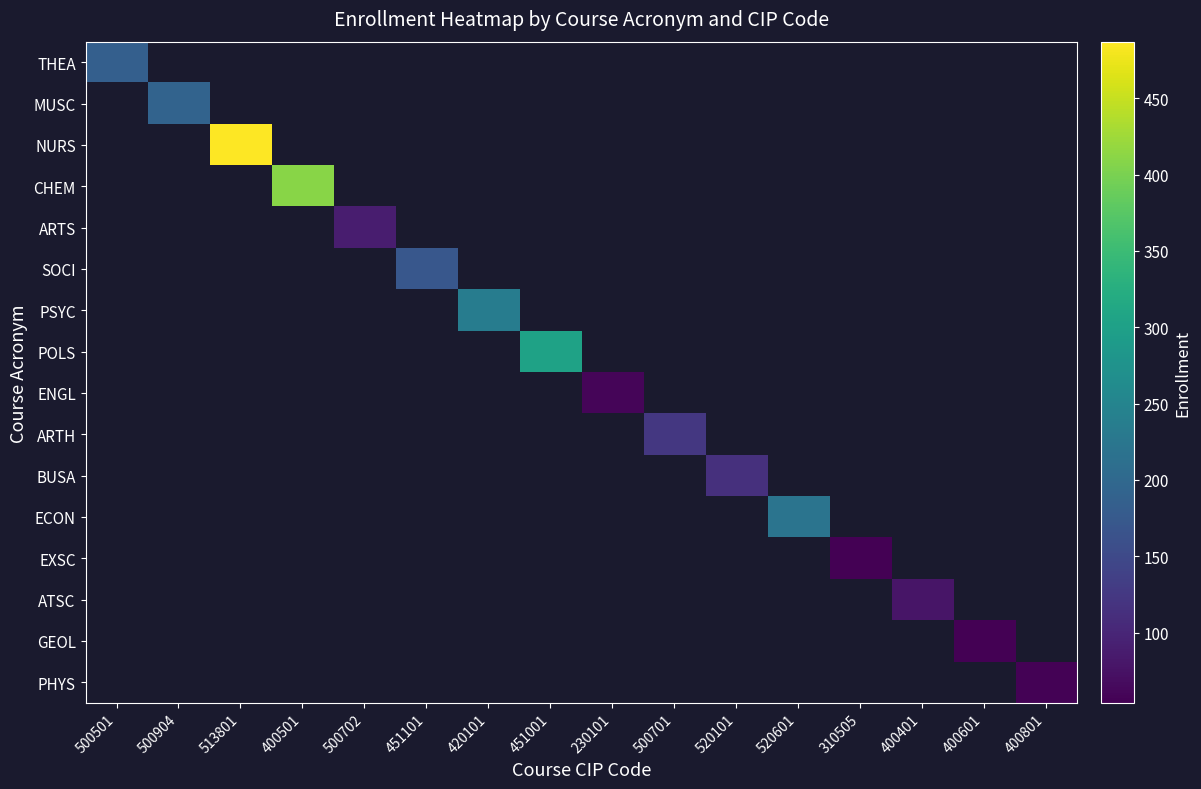

At how many categories does at least one series exceed 352?

2